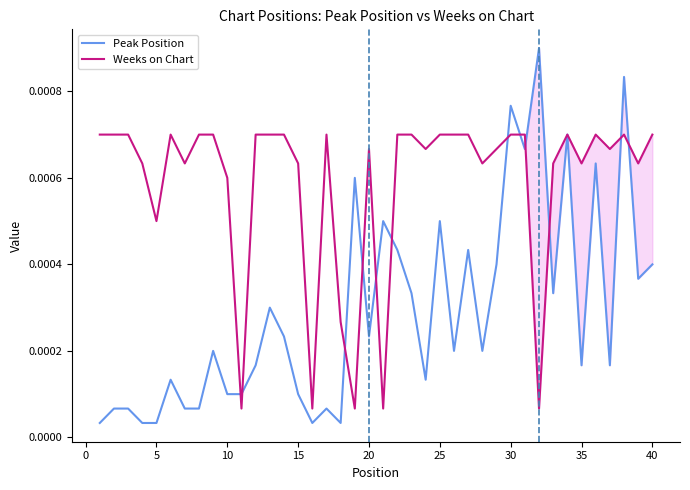

Is it true that Peak Position equals 0.0 at 5?

True